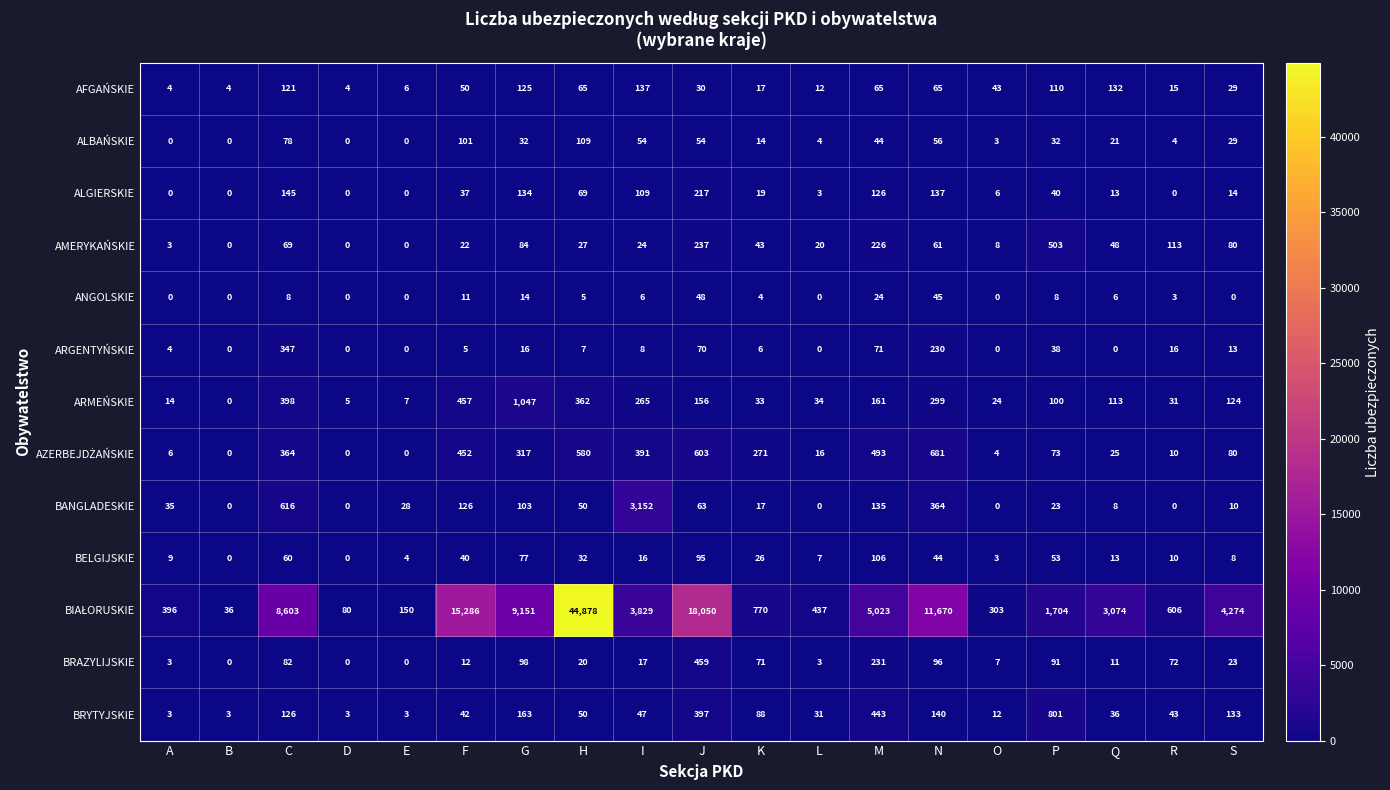

Which series changed the most between I and P?

BANGLADESKIE